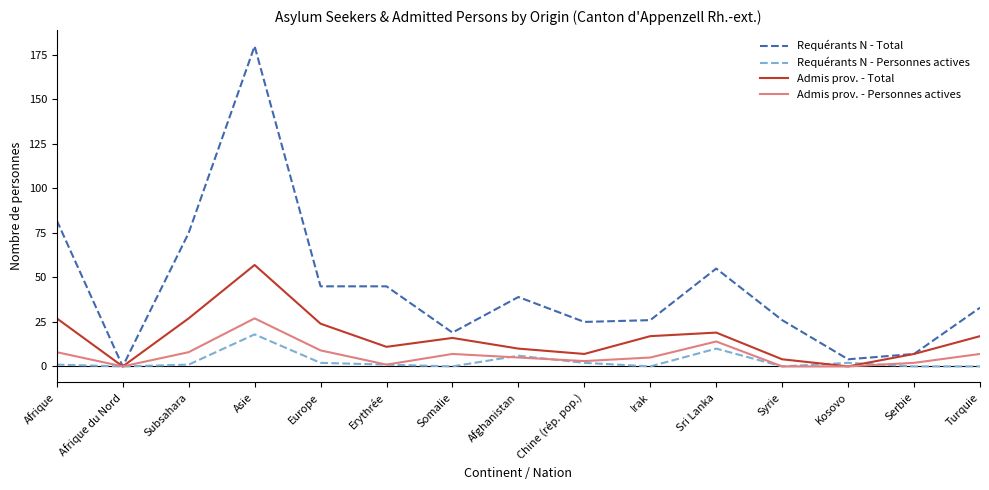

Which series has the largest range (max minus min)?

Requérants N - Total